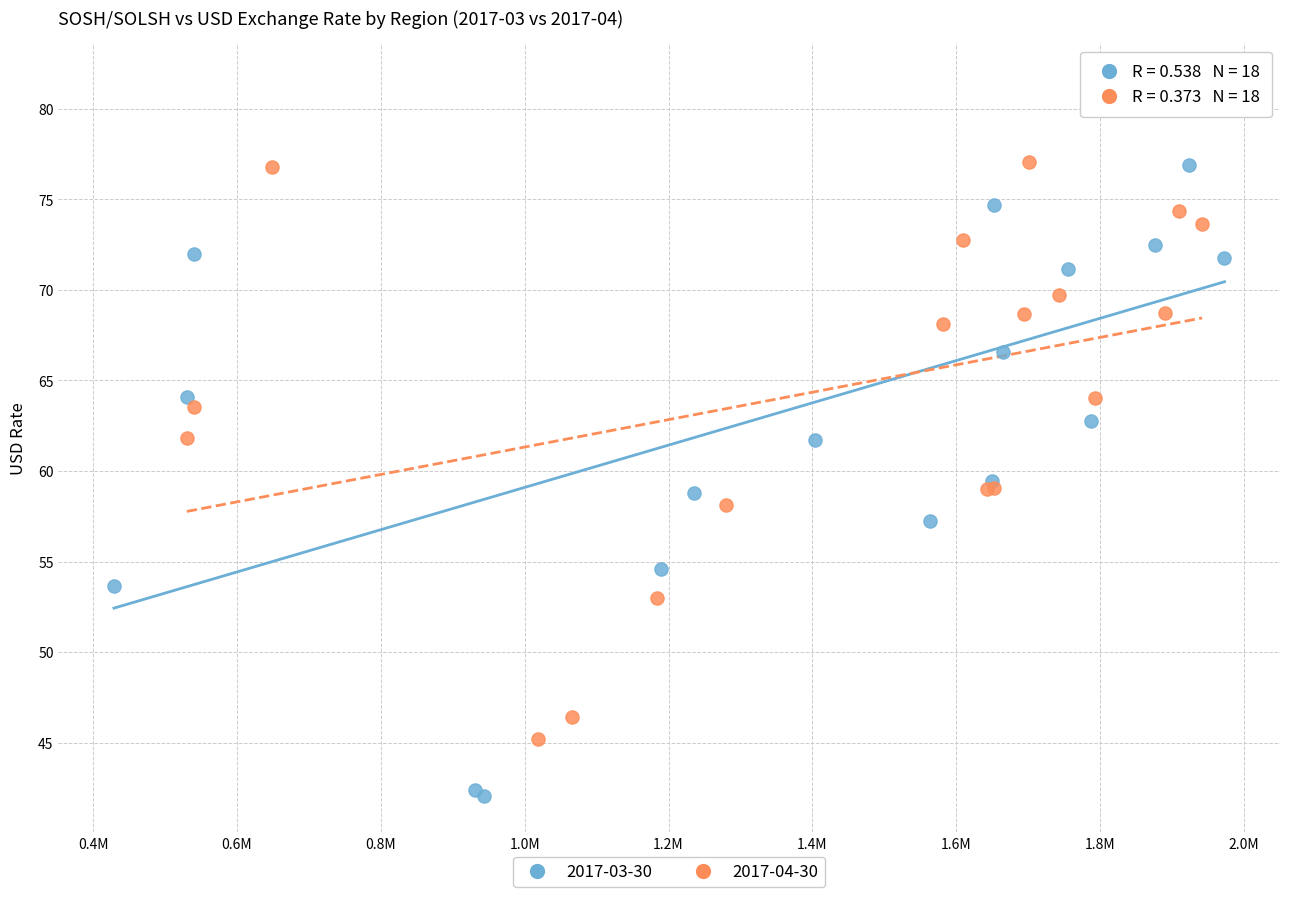

Which series contains the highest Y value?

2017-03-30